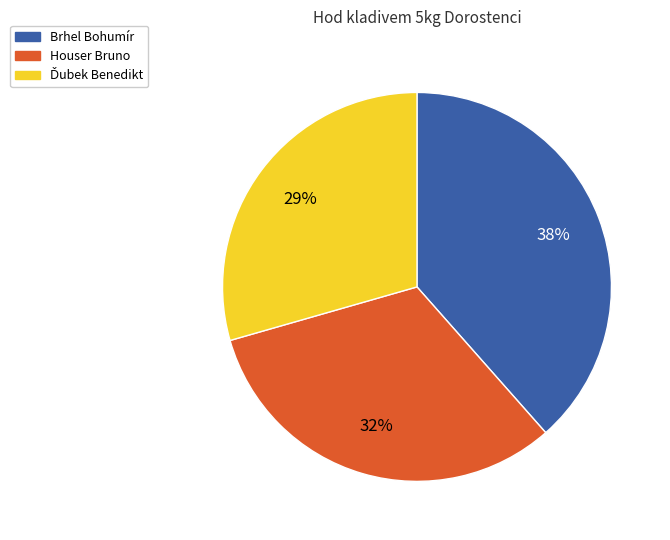

The Houser Bruno slice represents 46% of the pie. True or false?

False